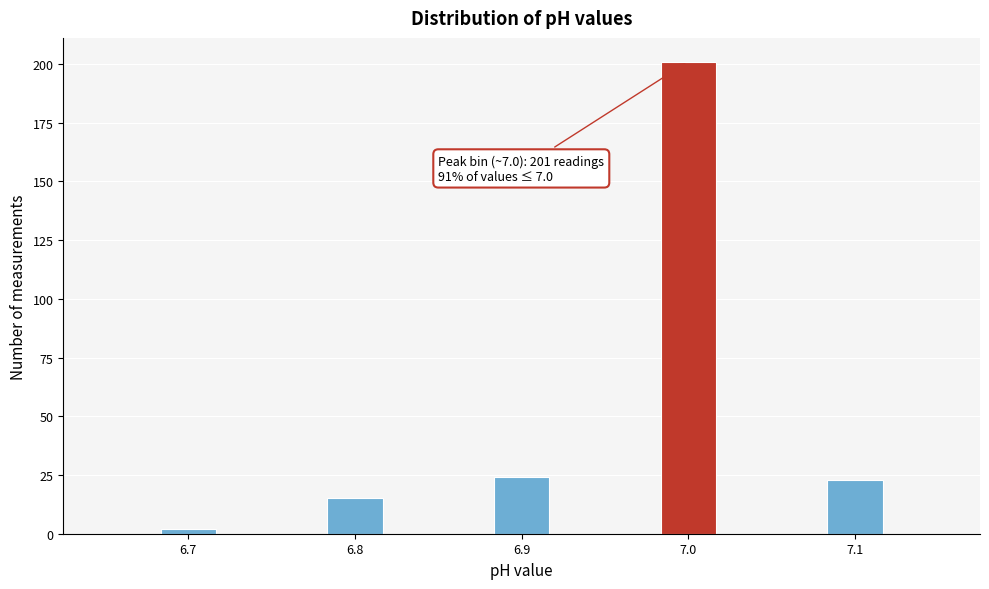

Around what value on the x-axis is the tallest bar? Give the approximate position of its centre, as read against the axis.

7.00